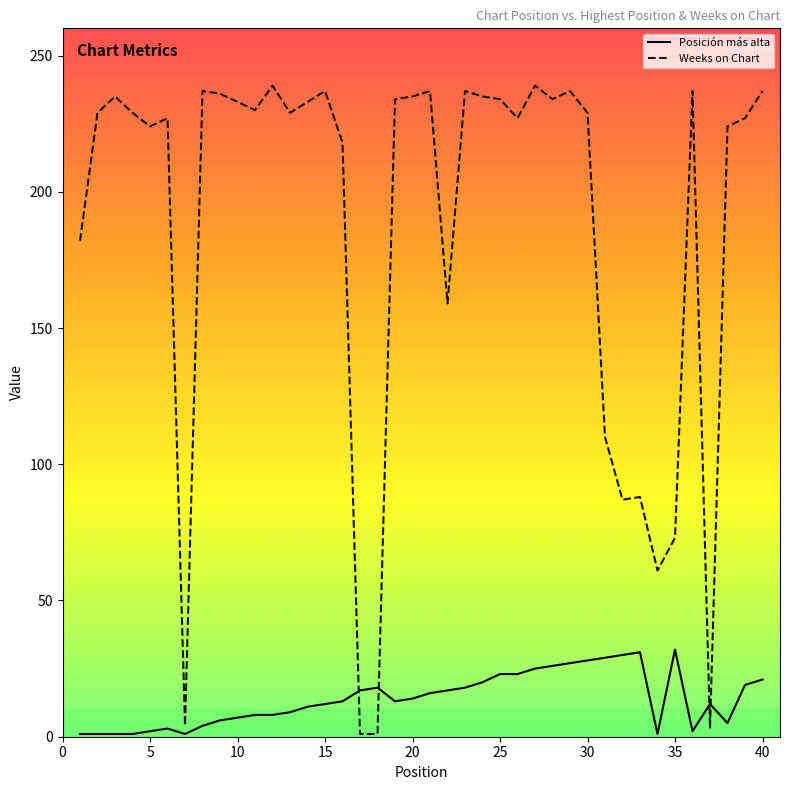

Which series has the largest range (max minus min)?

Weeks on Chart